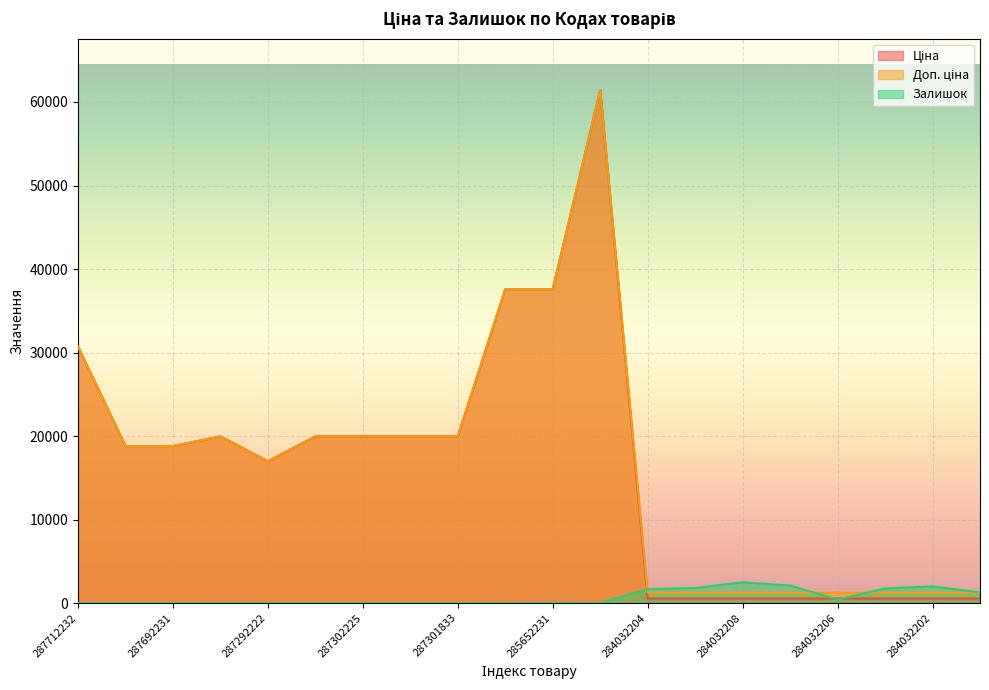

True or false: Ціна and Доп. ціна cross at least once.

False